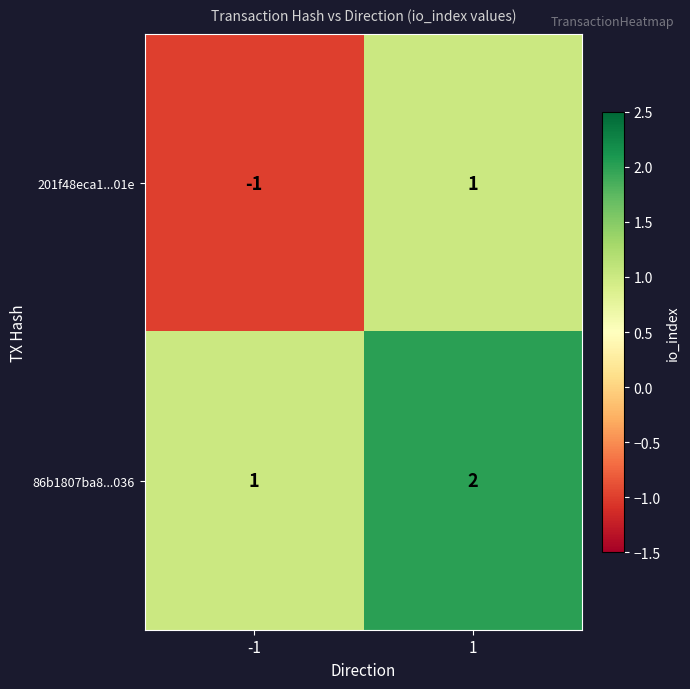

Which series has the largest total across all categories?

86b1807ba8...036